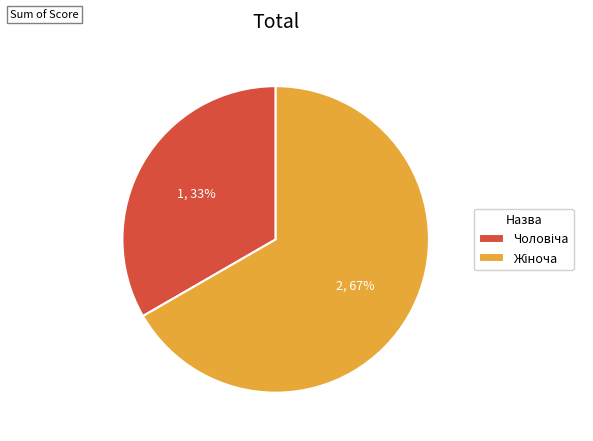

To the nearest percent, what is the average slice percentage?

50%